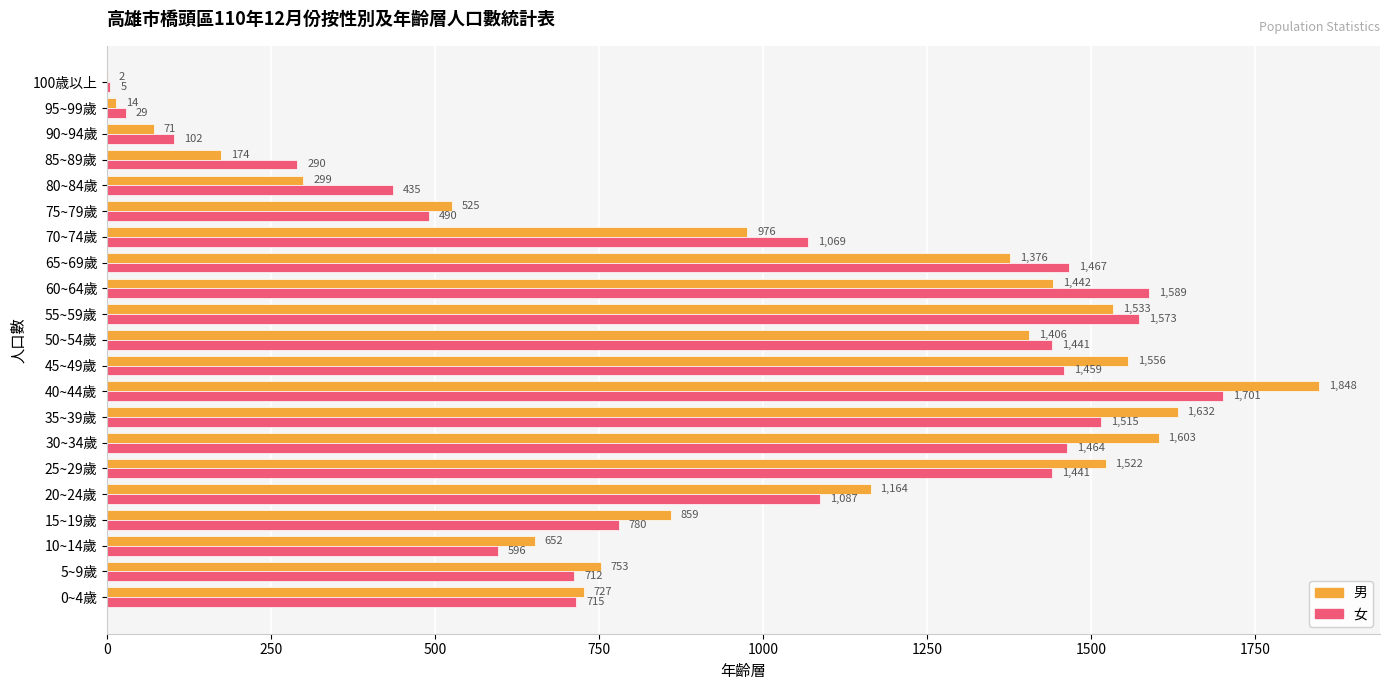

The 女 series shows 1343 at 15~19歲. True or false?

False